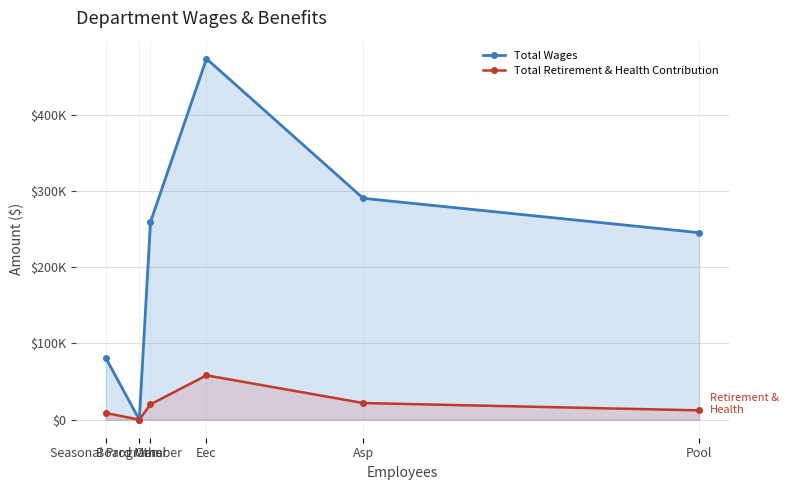

Does the chart display data point markers on the line(s)?

Yes